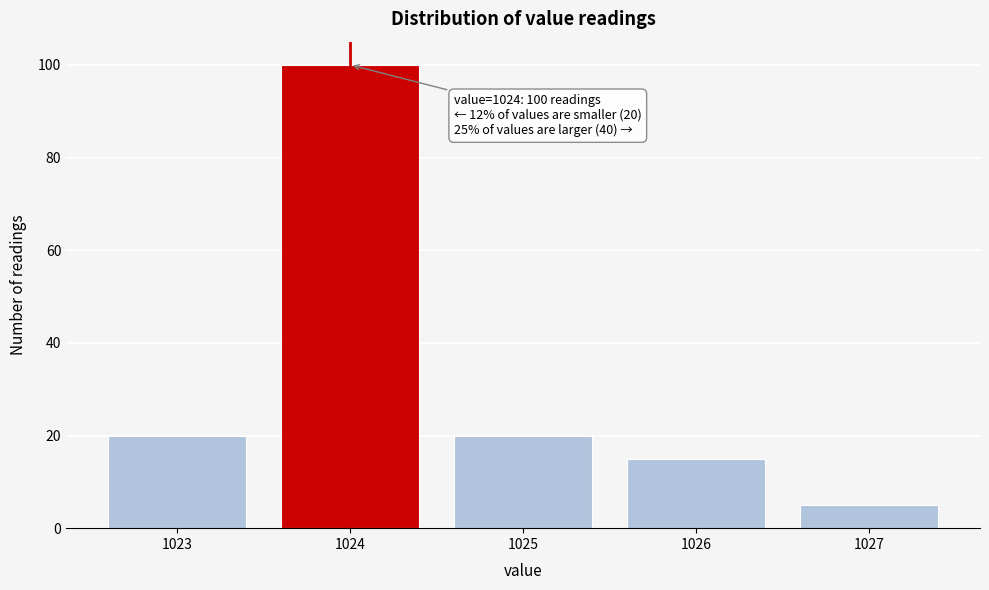

Reading left to right, what are all the values shown in this chart?

1023=20	1024=100	1025=20	1026=15	1027=5